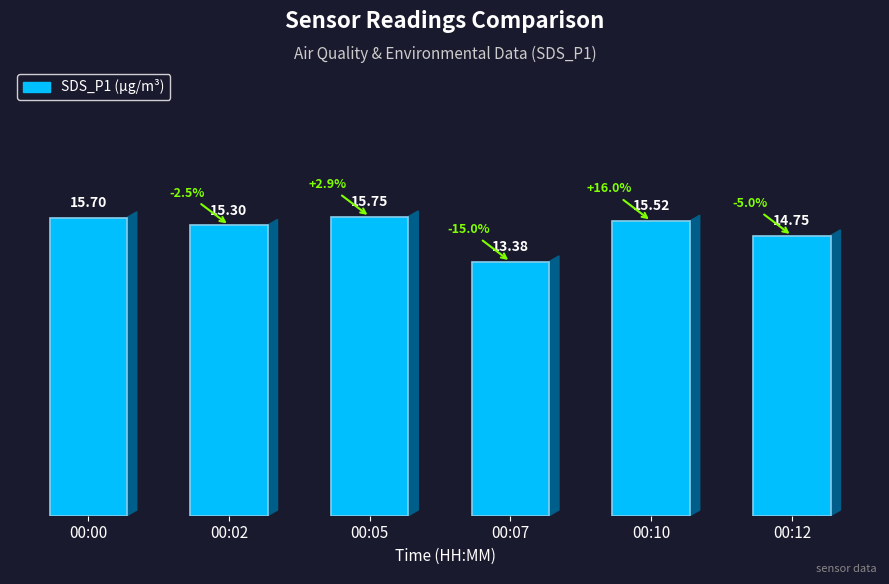

Rank the categories by value from highest to lowest.

00:05, 00:00, 00:10, 00:02, 00:12, 00:07